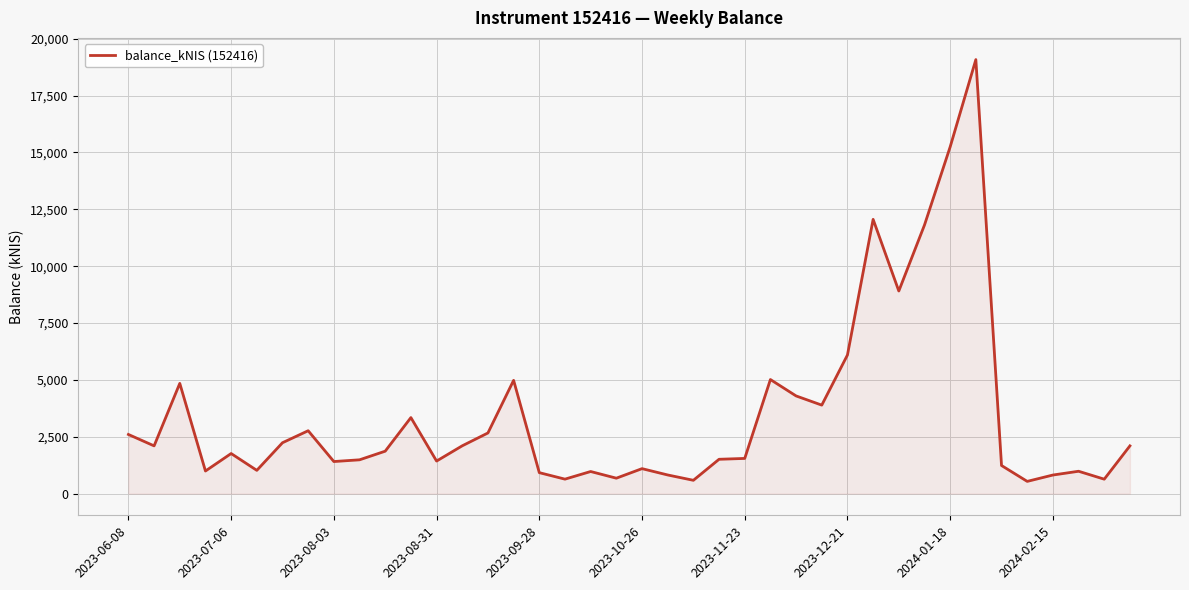

What is the maximum value shown in the chart?

19084.2